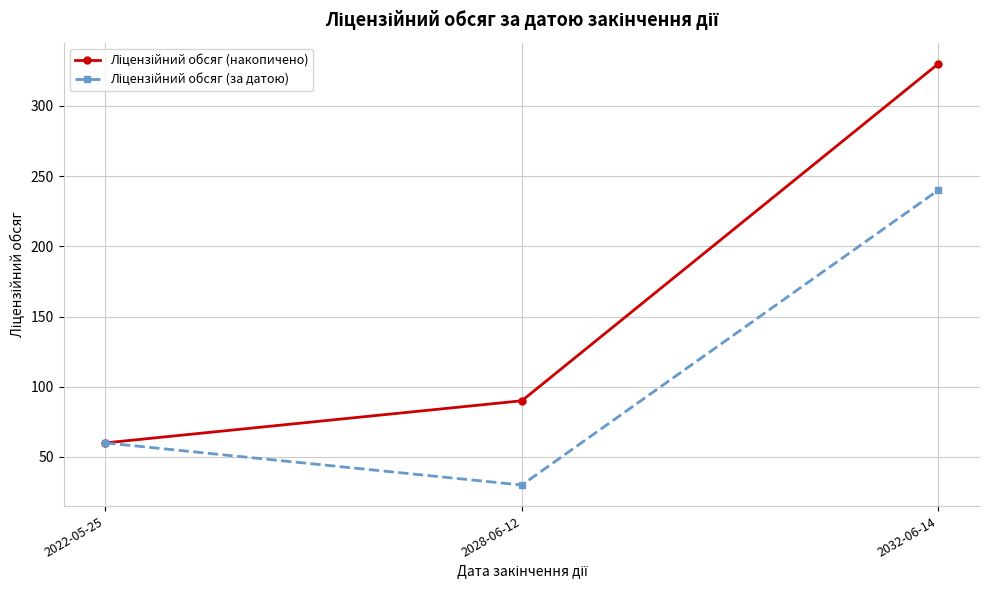

Is this an area chart (filled region under the line)?

No